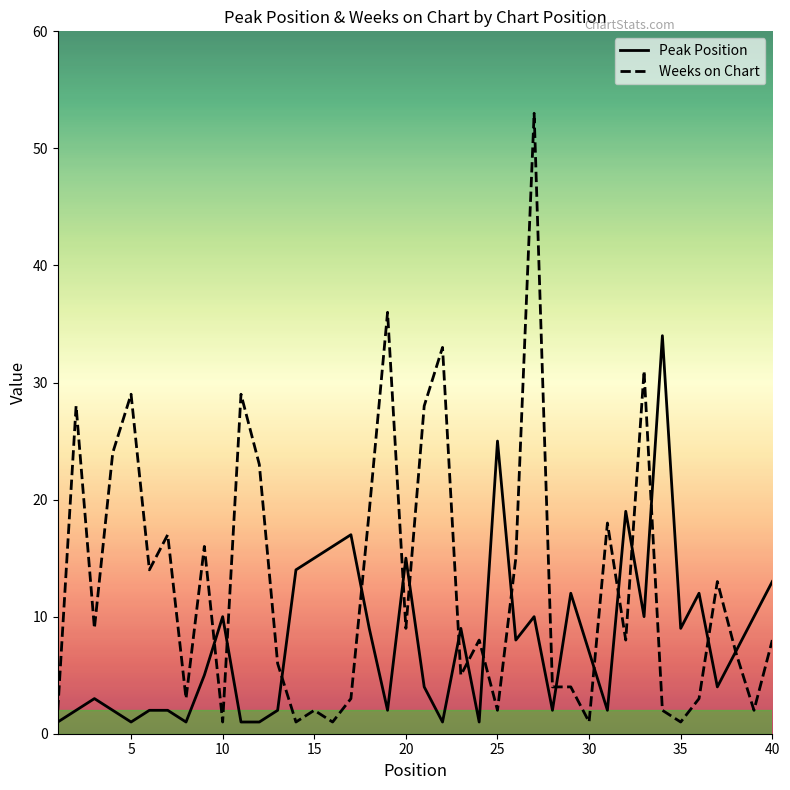

Rank the series by their maximum value, from highest to lowest.

Weeks on Chart, Peak Position